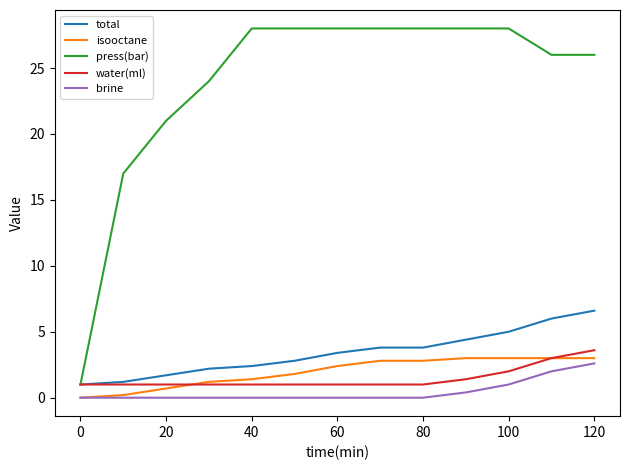

True or false: isooctane and total cross at least once.

False